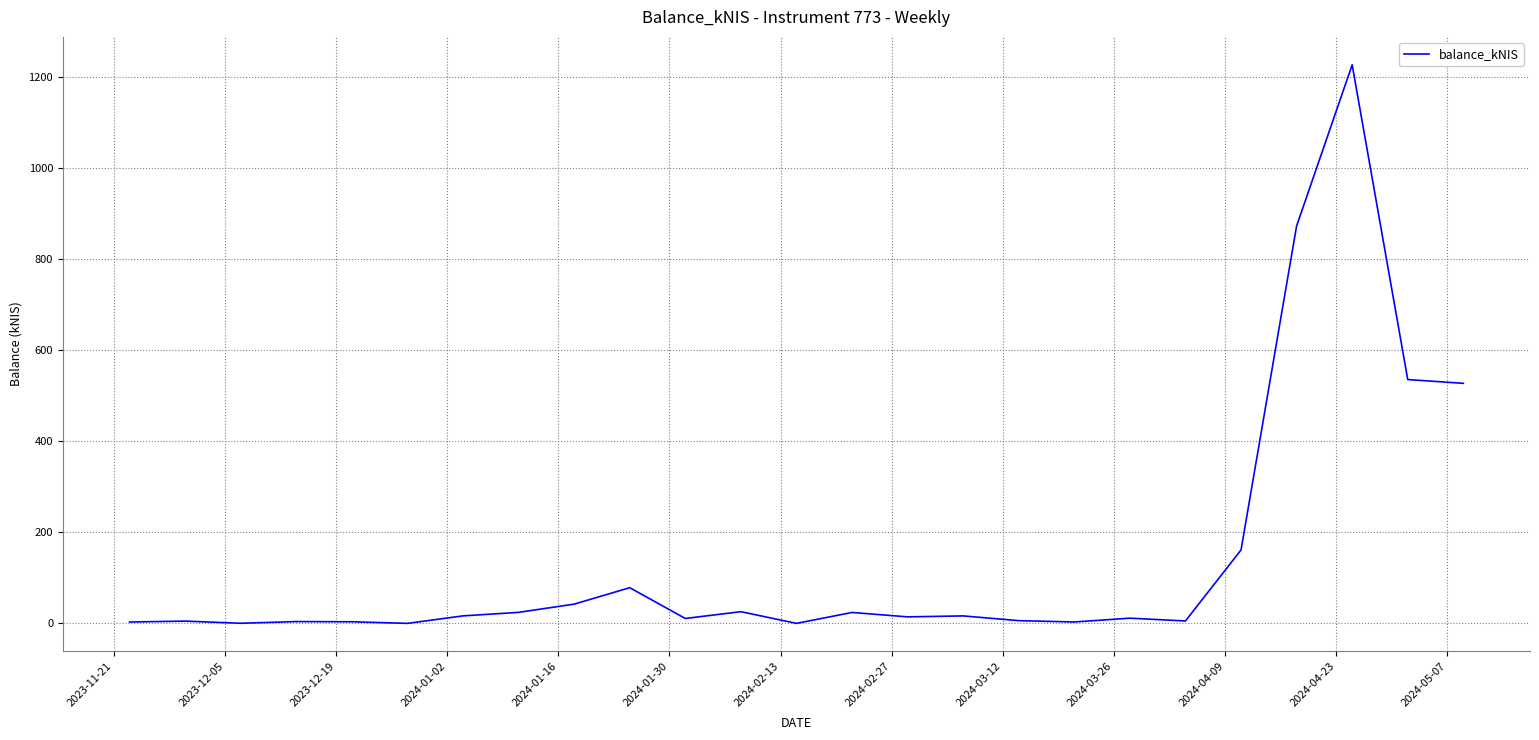

What is the maximum value shown in the chart?

1227.5